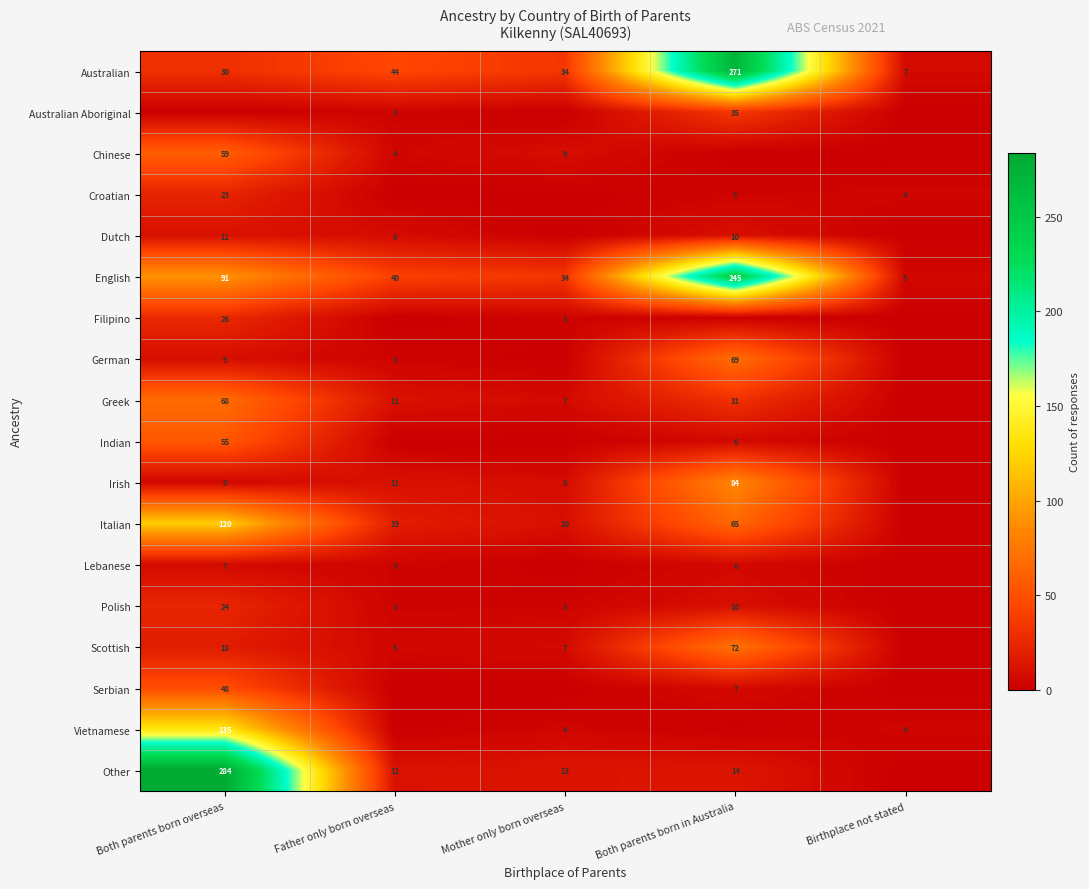

What is the sum of all Australian values?

386